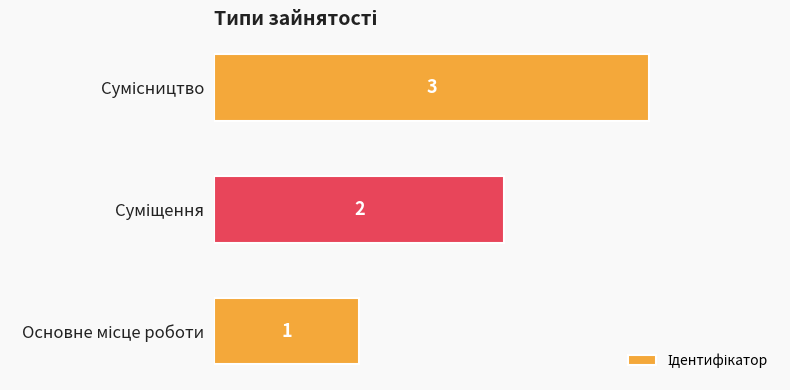

What is the greatest value displayed?

3